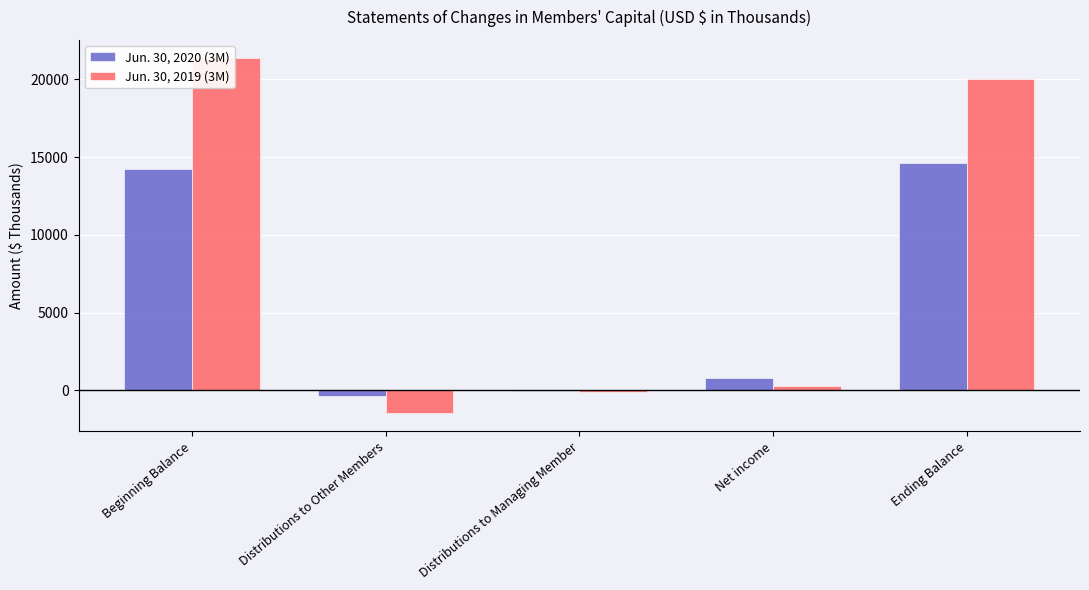

The value of Jun. 30, 2020 (3M) at Distributions to Managing Member is -27. True or false?

True